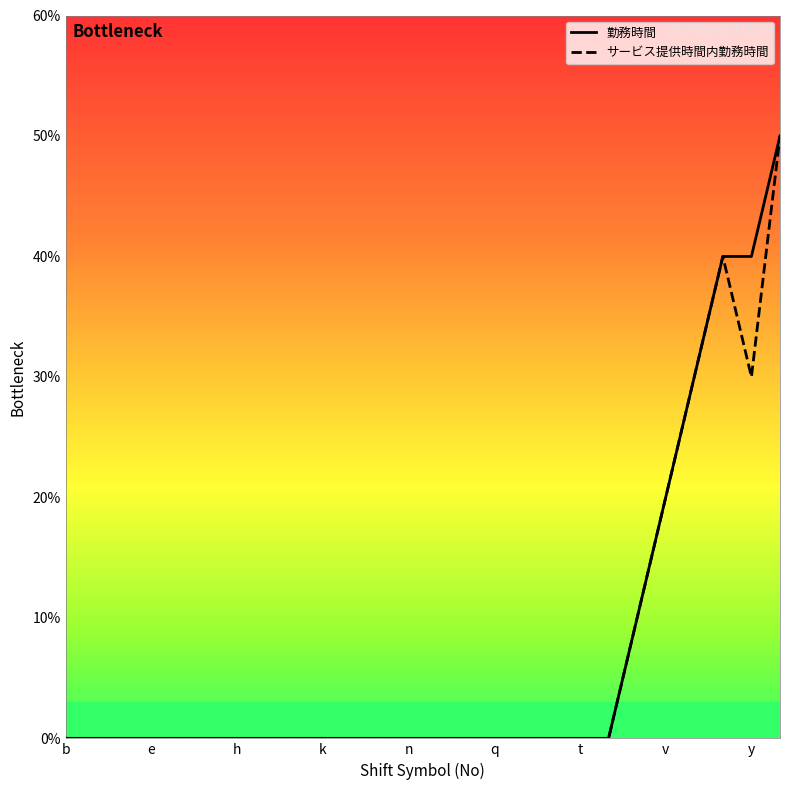

What are all the series names shown in the legend?

勤務時間, サービス提供時間内勤務時間